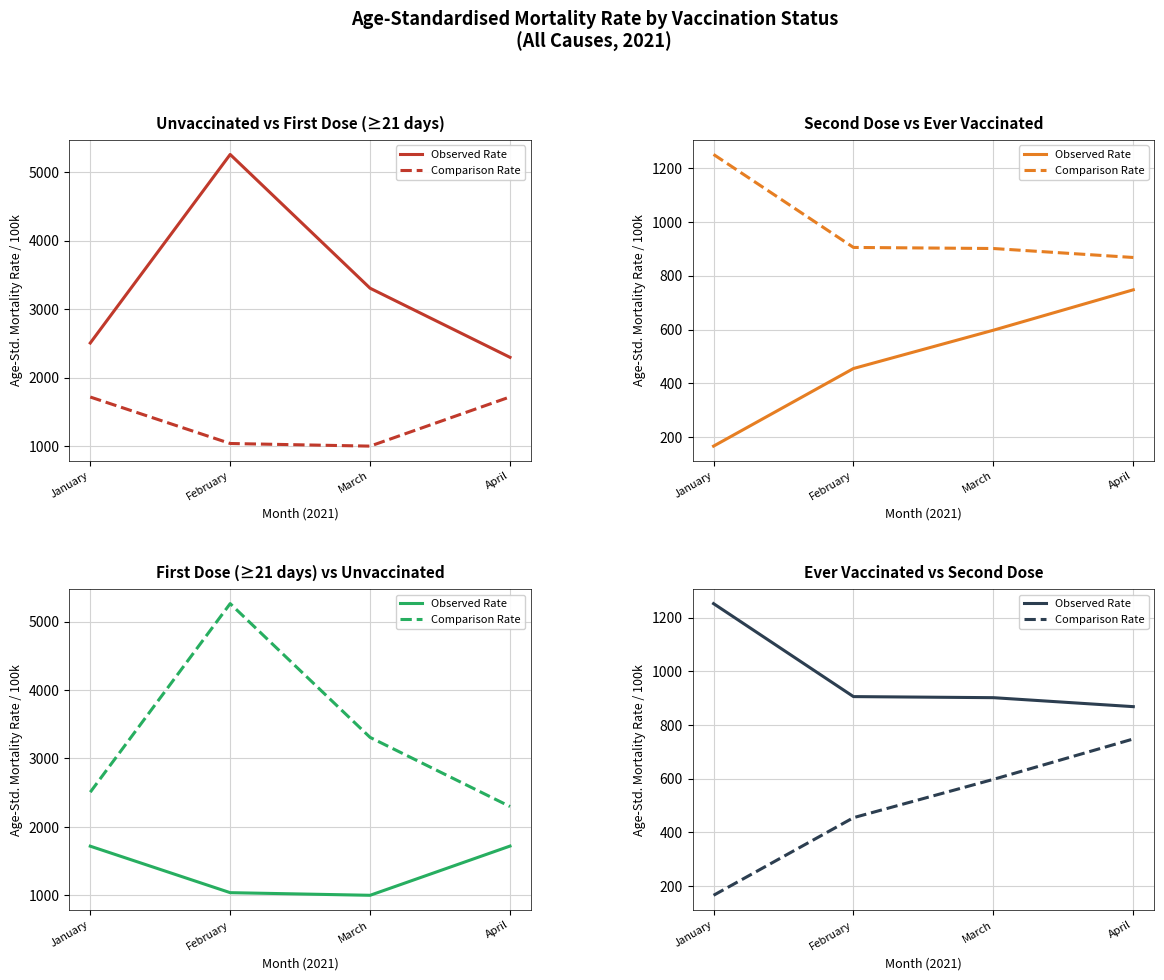

What is the sum of the Observed Rate values at March and January?

2153.5